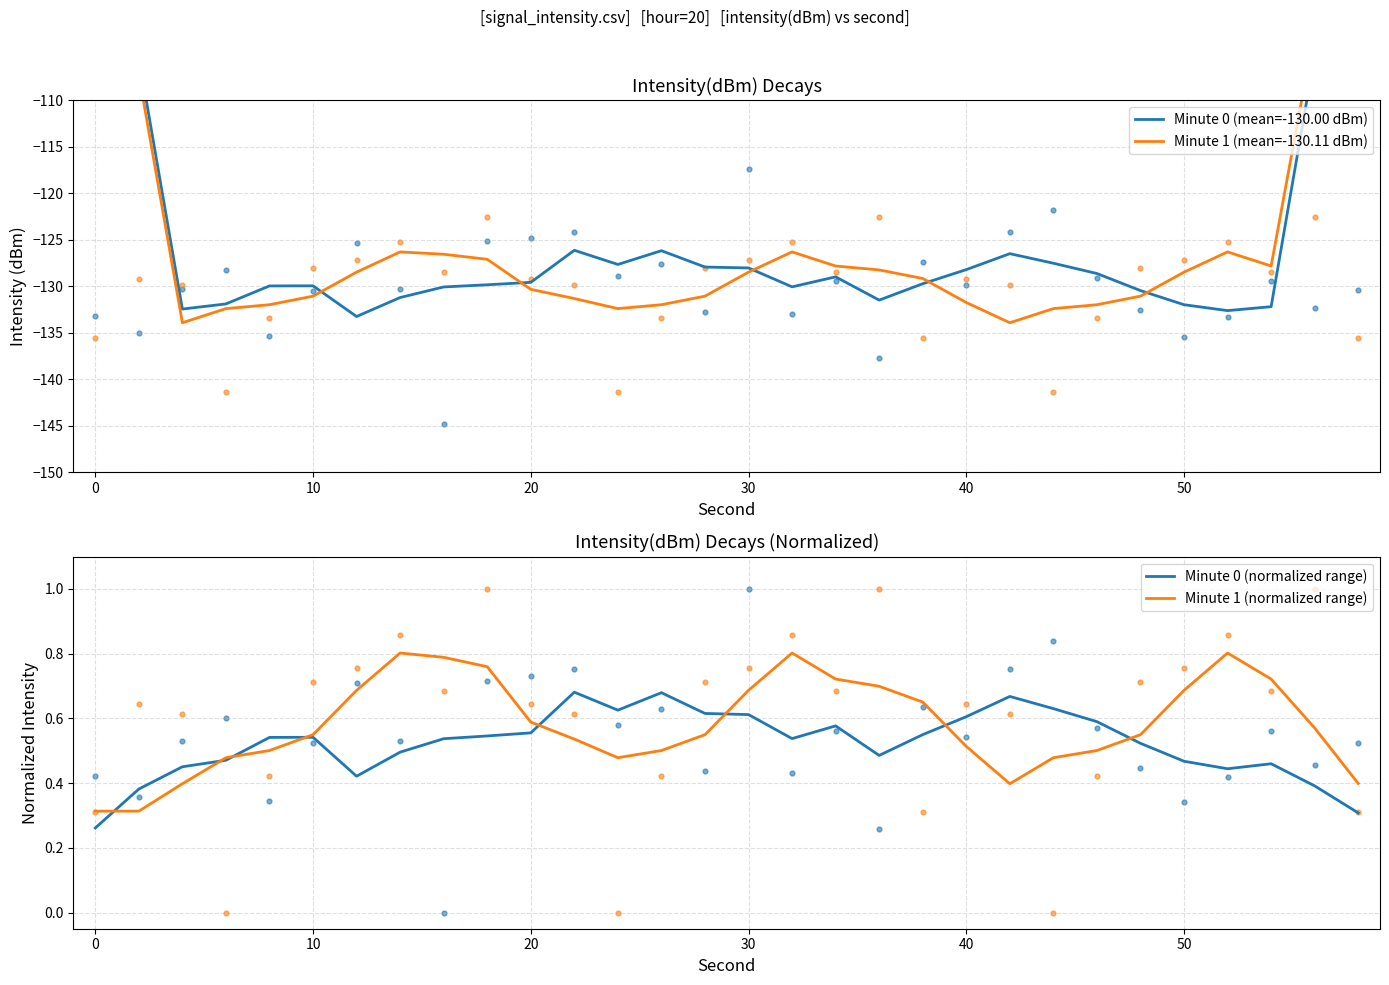

Which series has the largest total across all categories?

Minute 1 (normalized range)